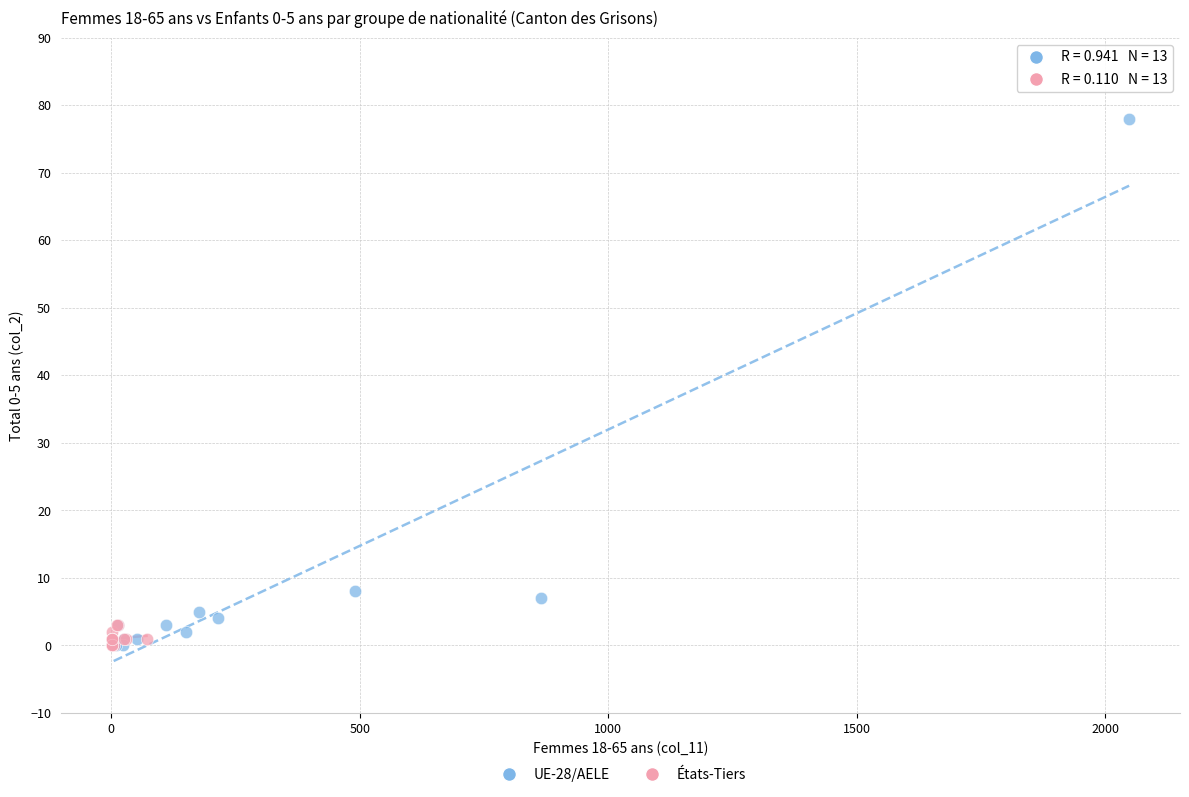

Which series has the largest Y range (max minus min)?

UE-28/AELE